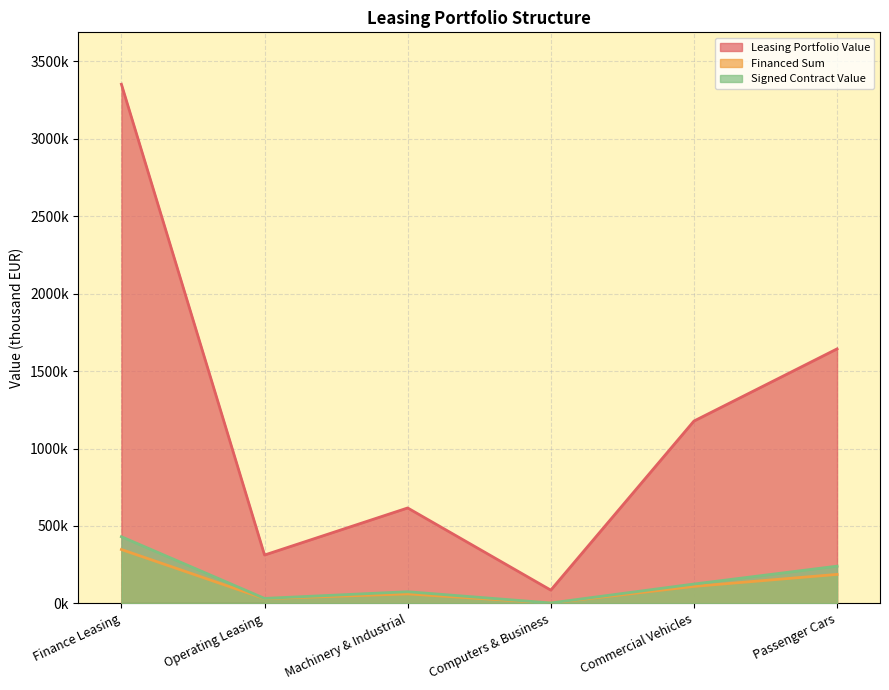

The Financed Sum series shows 186986.0 at Passenger Cars. True or false?

True